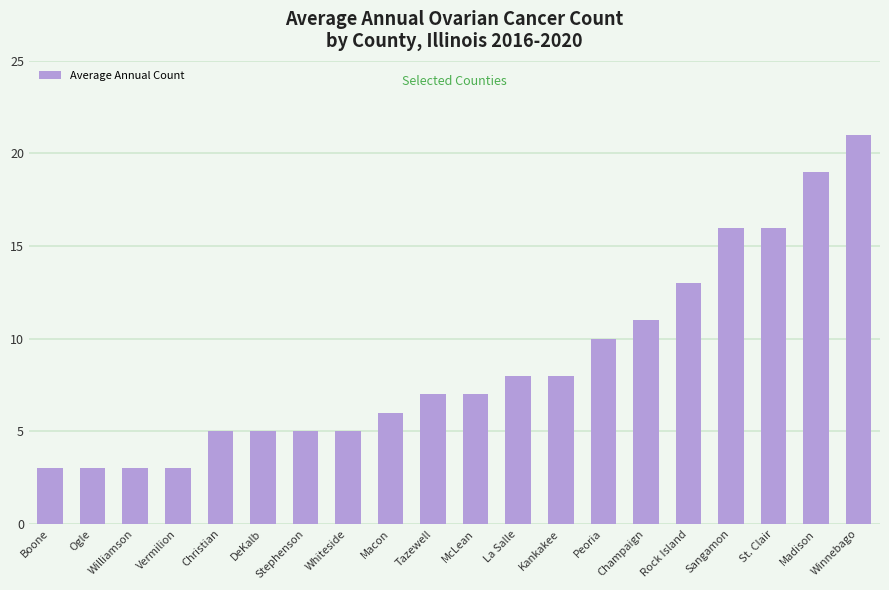

What is the sum of the values at Peoria and McLean?

17